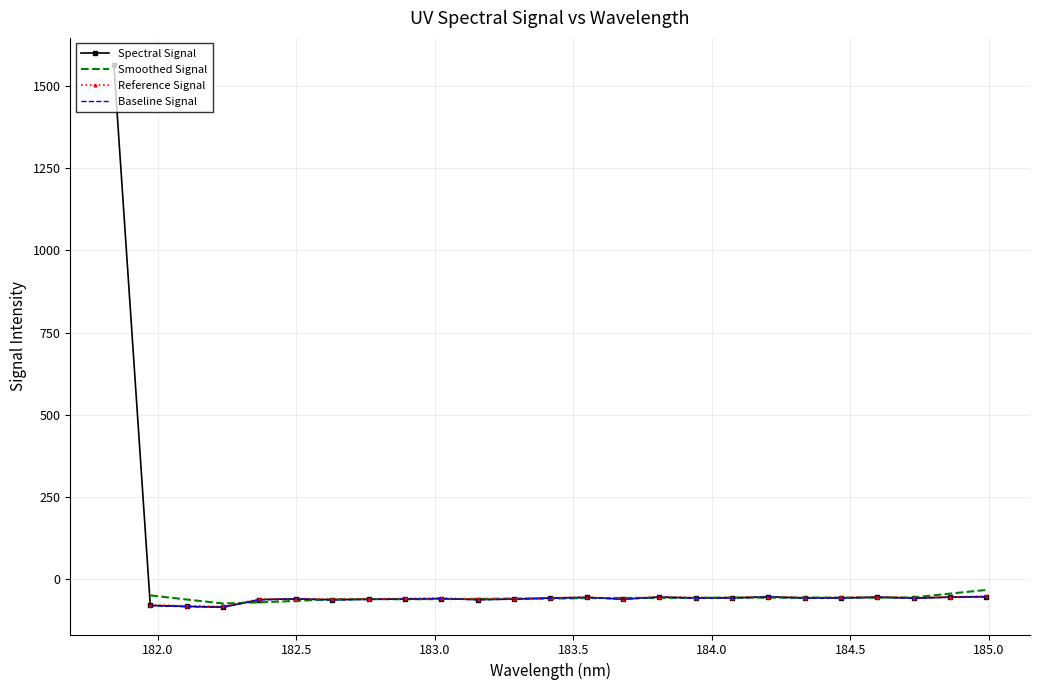

What position from the right is 20?

5